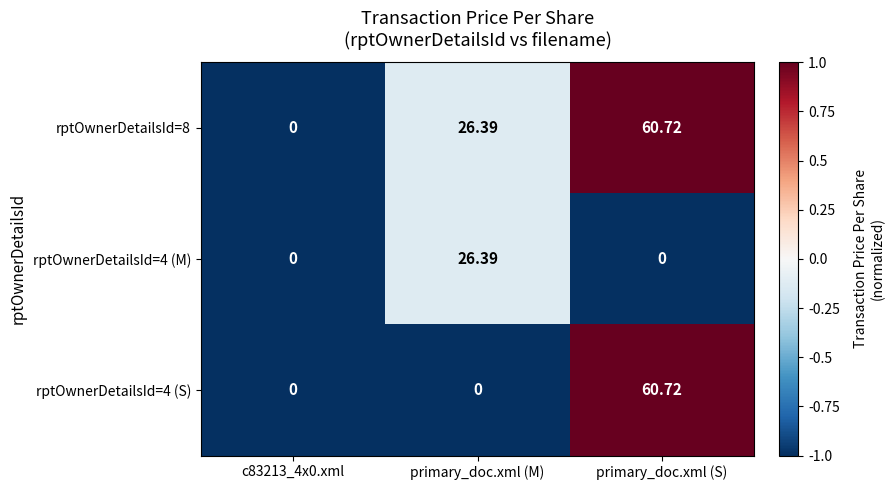

How many categories are shown in the chart?

3